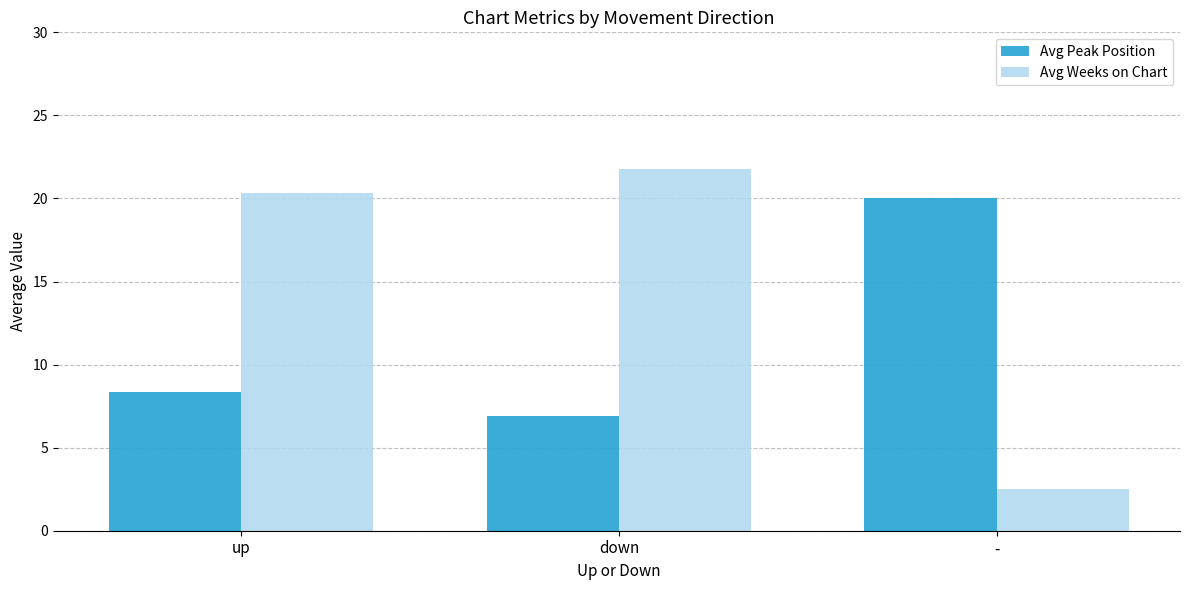

Which series has the largest range (max minus min)?

Avg Weeks on Chart